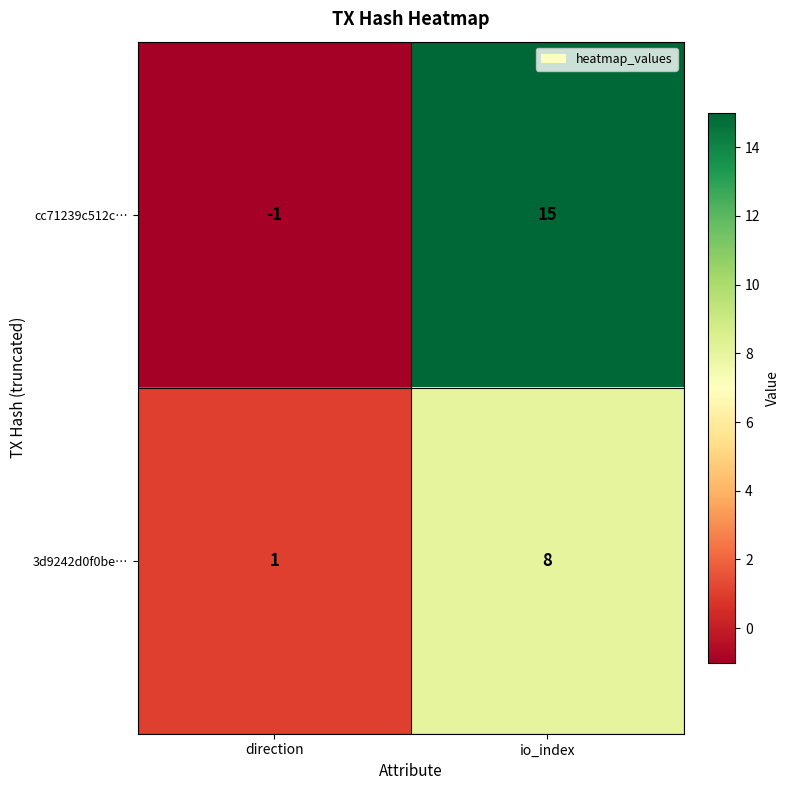

True or false: cc71239c512c… has a value of -2 at direction.

False